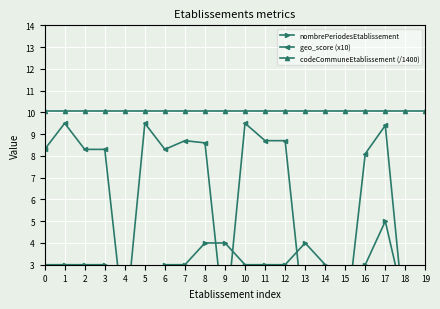

What is the value of the nombrePeriodesEtablissement point at the 5th from the left?

1.0